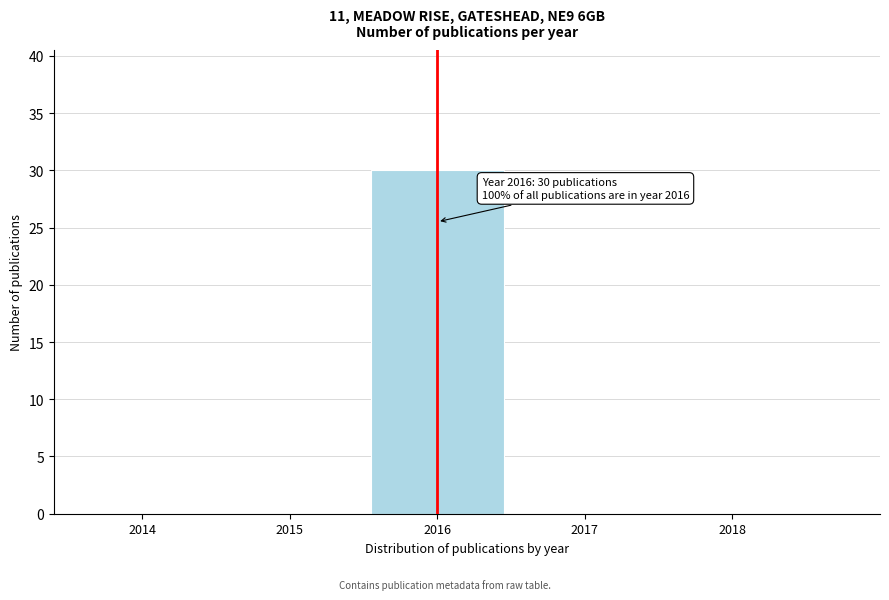

Reading right to left, what are all the values shown in this chart?

2018=0	2017=0	2016=30	2015=0	2014=0